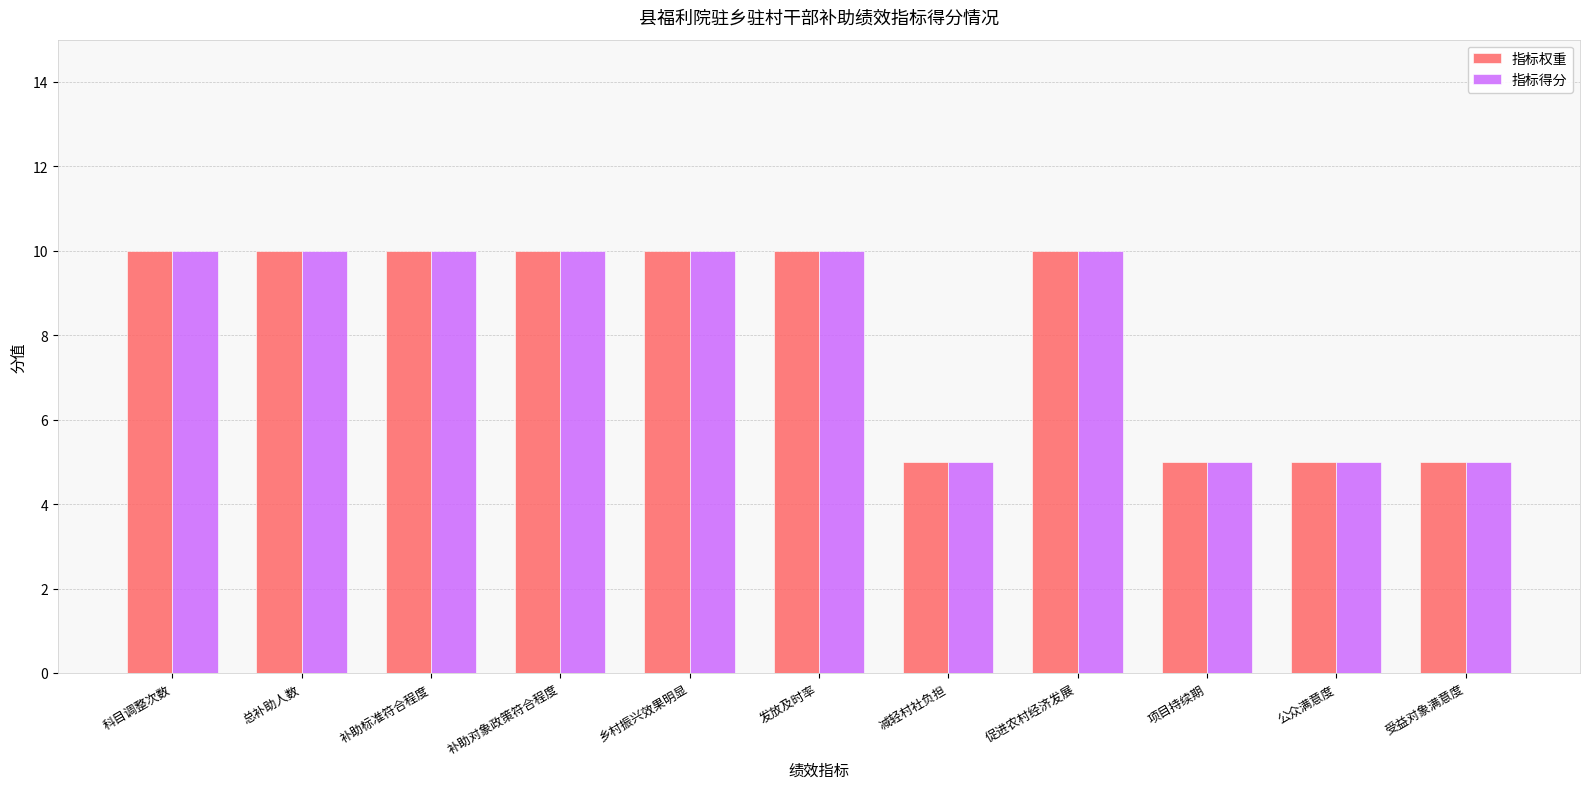

What is the label of the 2nd bar from the left?

总补助人数